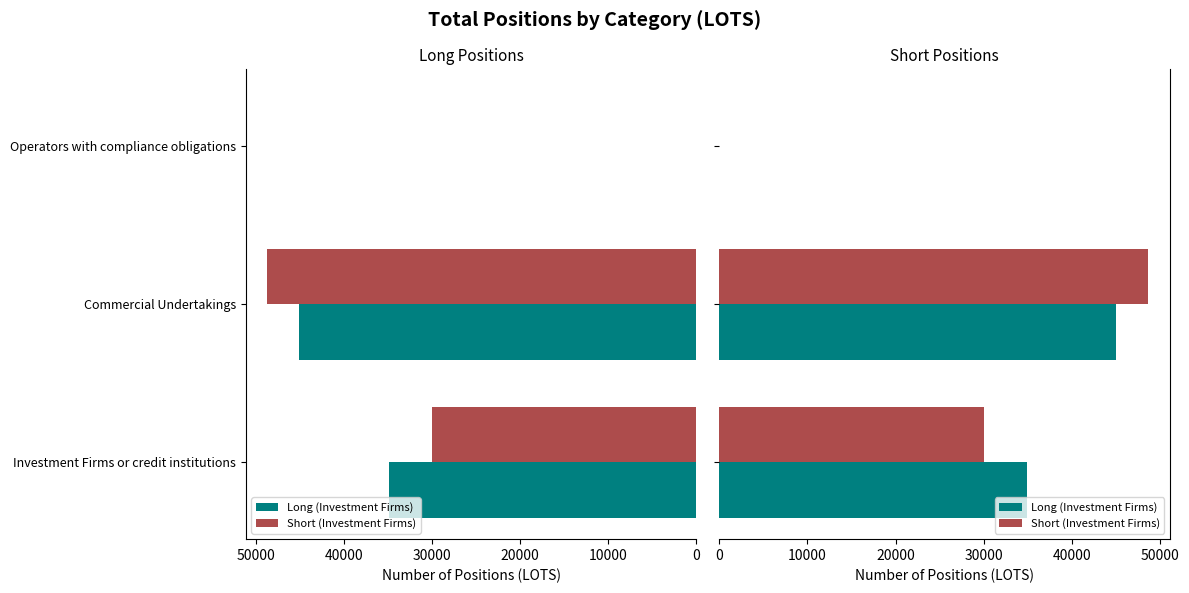

Reading right to left, what are all the values shown in this chart?

Long (Investment Firms): 0.0	45038.9	34865.6
Short (Investment Firms): 0.0	48665.2	30015.1